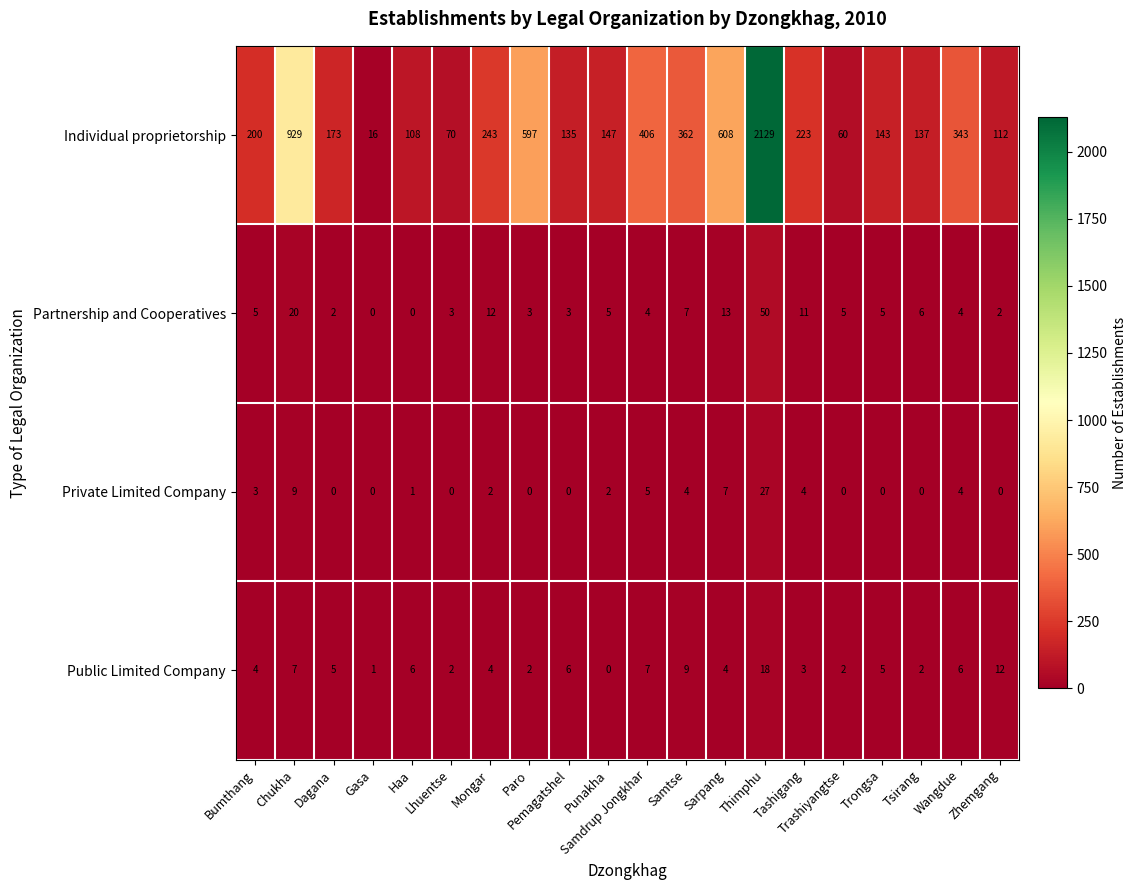

List the series in order of their peak value, lowest first.

Public Limited Company, Private Limited Company, Partnership and Cooperatives, Individual proprietorship